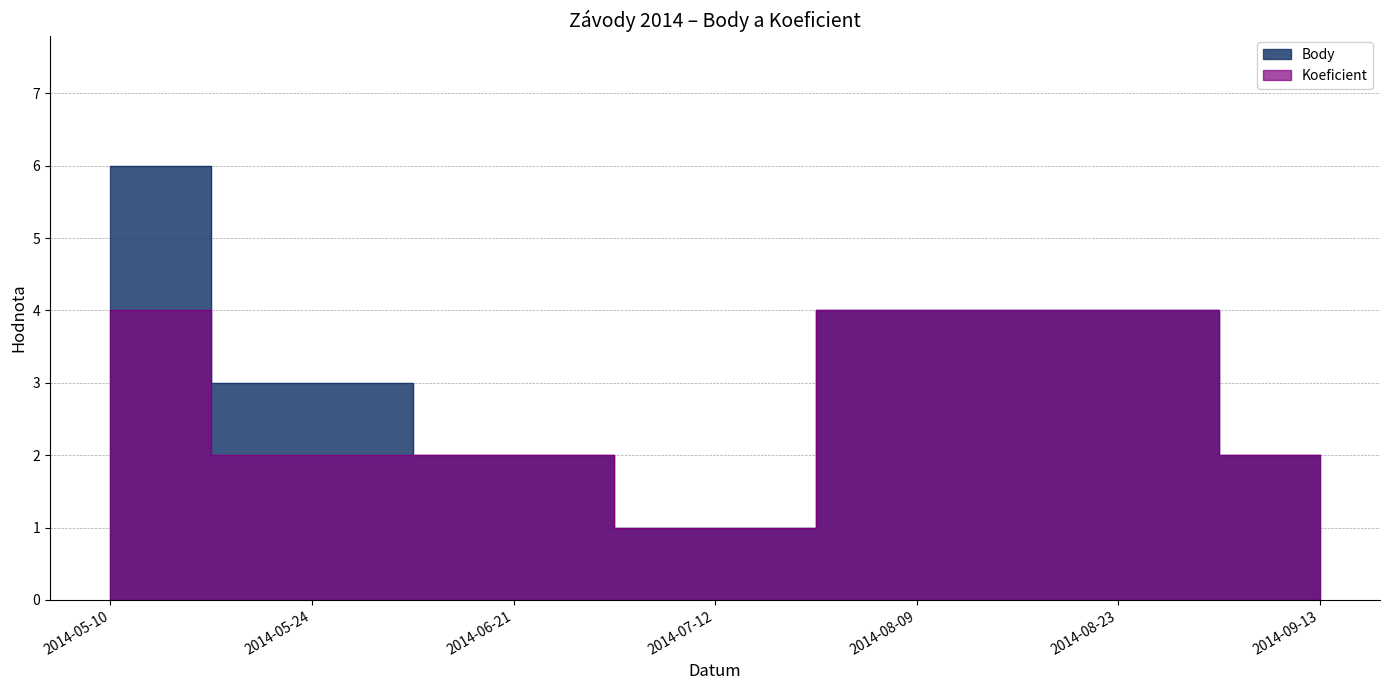

What is the approximate value of Body at 2014-06-21?

2